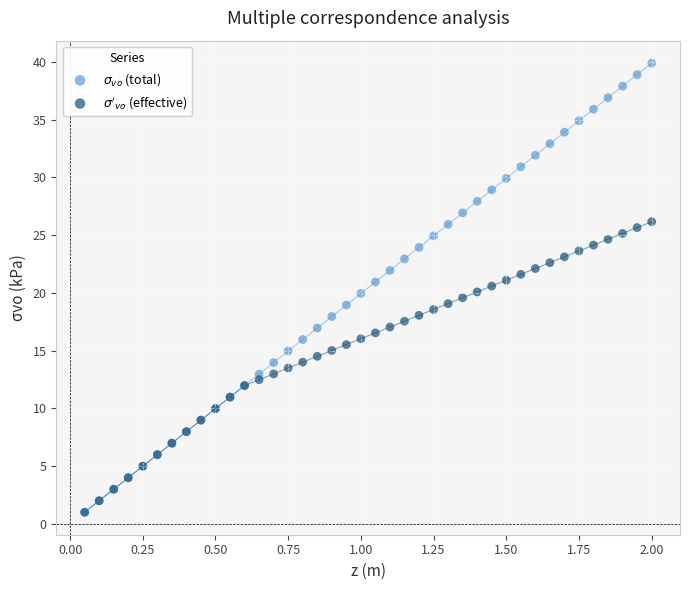

What are all the series names shown in the legend?

$\sigma_{vo}$ (total), $\sigma'_{vo}$ (effective)